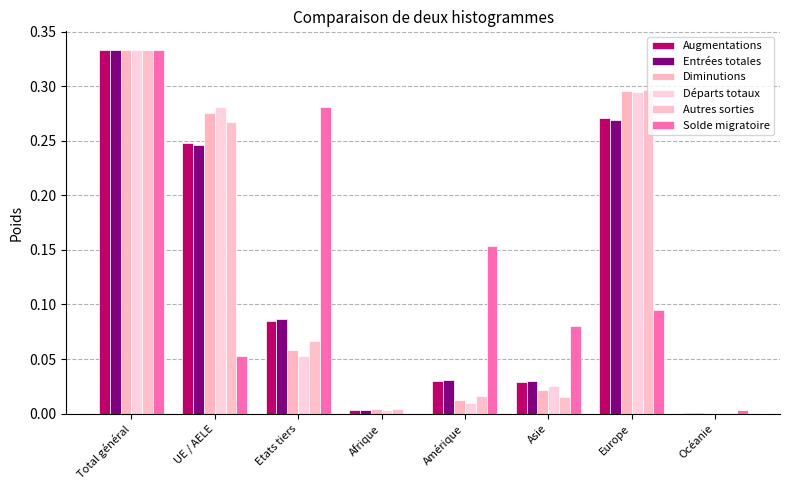

Are the bars horizontal?

No